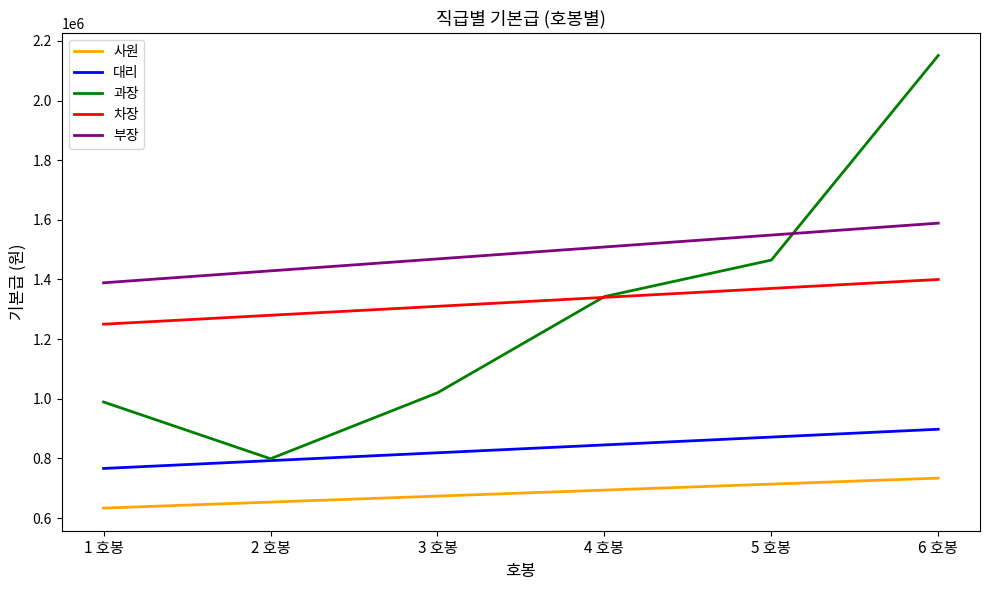

What is the average value of the 부장 series?

1488900